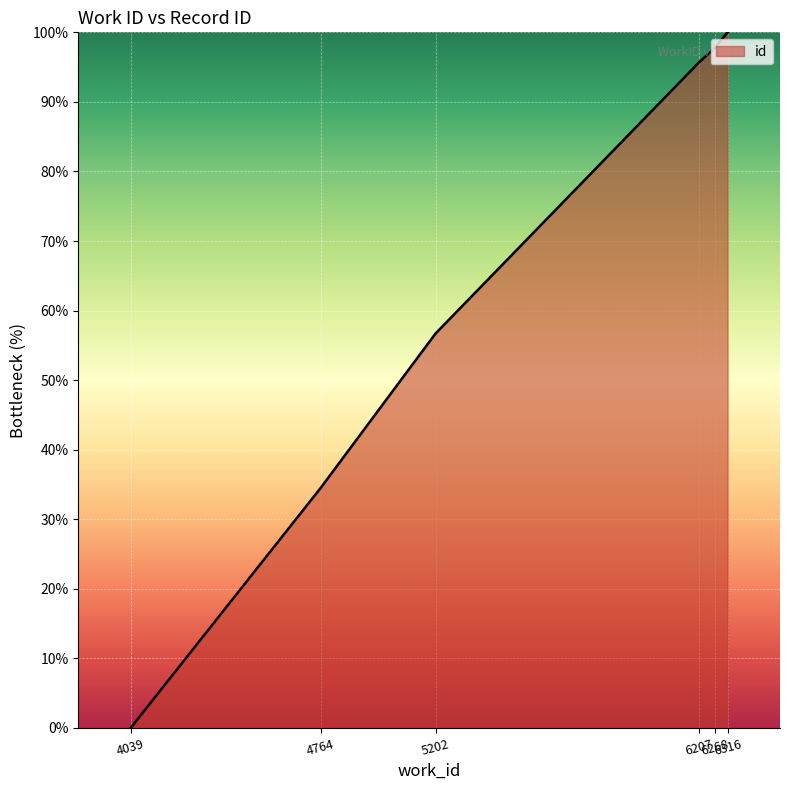

Rank the categories by value from lowest to highest.

4039, 4764, 5202, 6207, 6268, 6316